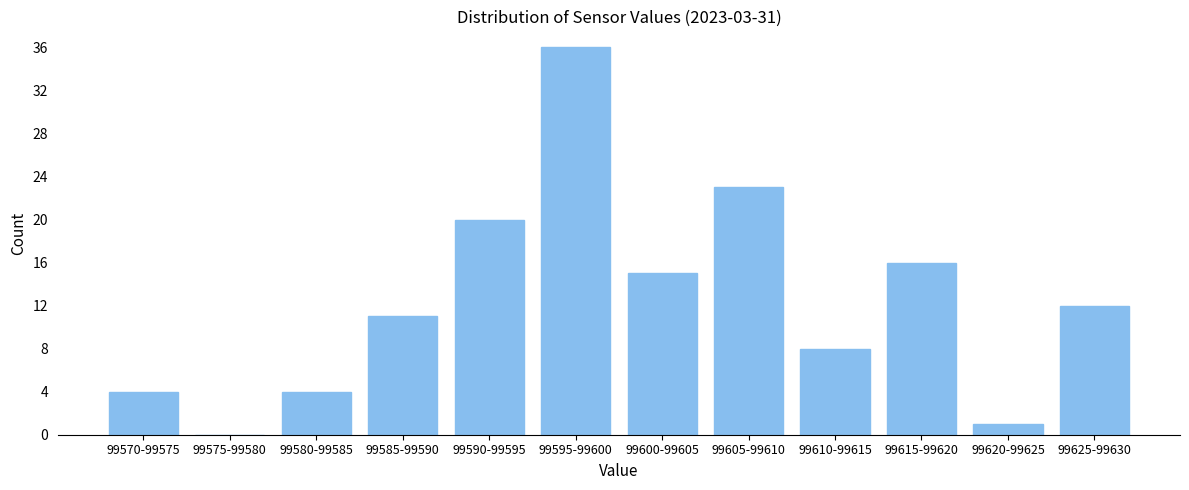

Reading left to right, list all the values displayed in this chart.

99570-99575=4	99575-99580=0	99580-99585=4	99585-99590=11	99590-99595=20	99595-99600=36	99600-99605=15	99605-99610=23	99610-99615=8	99615-99620=16	99620-99625=1	99625-99630=12